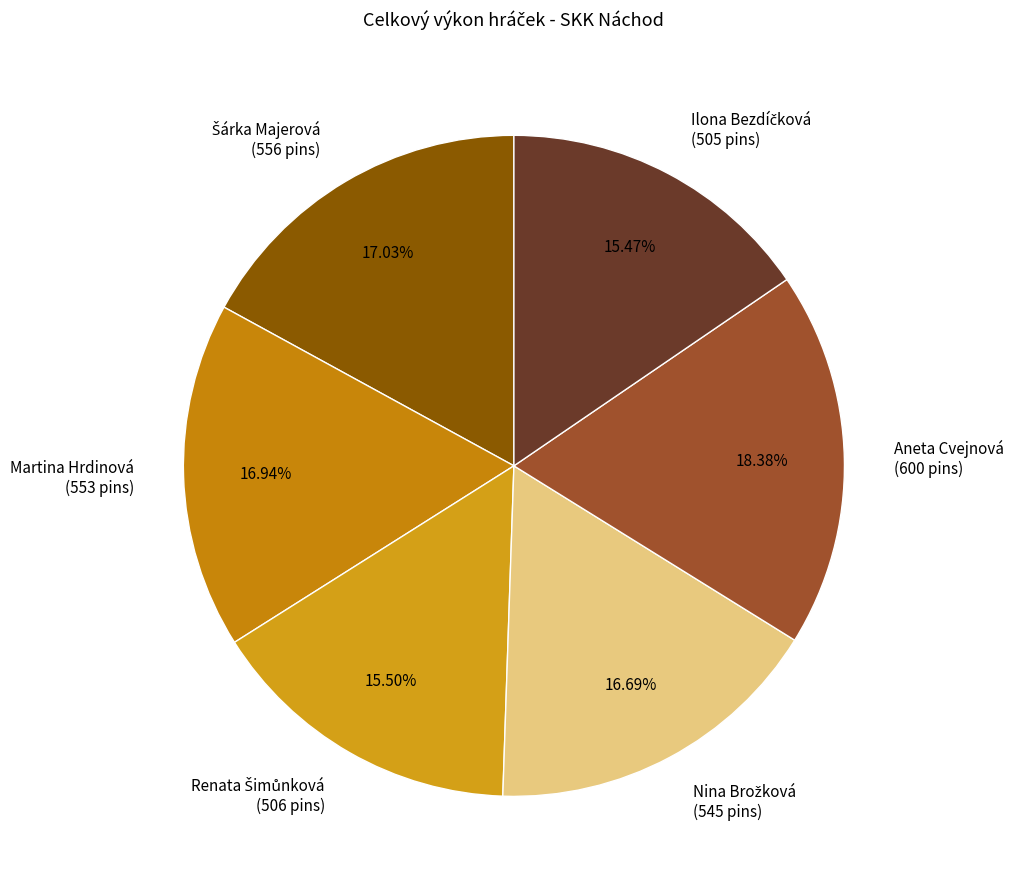

Does Aneta Cvejnová (600 pins) account for over 50% of the chart?

No